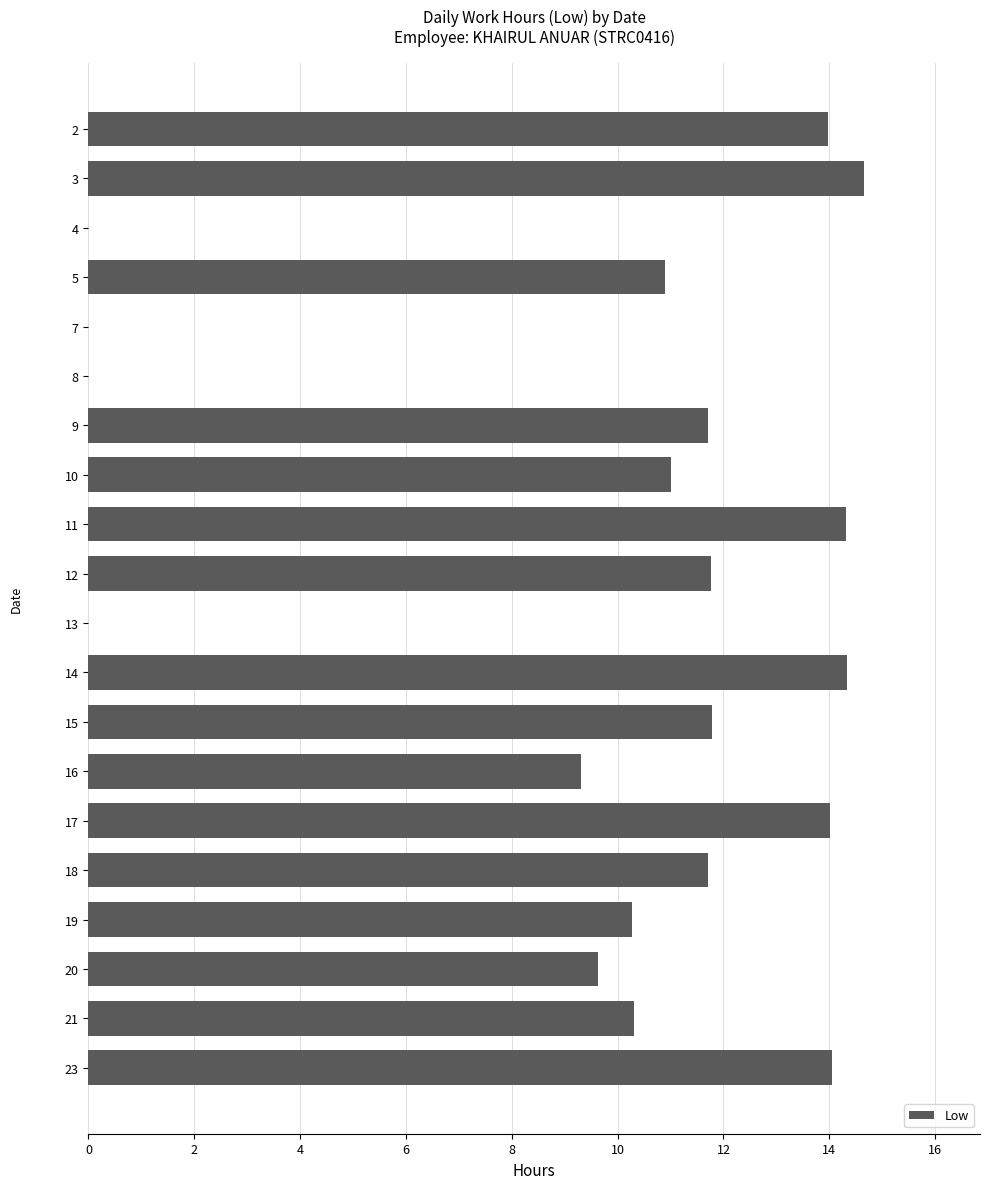

The chart shows a value of 7.9 at 12. True or false?

False